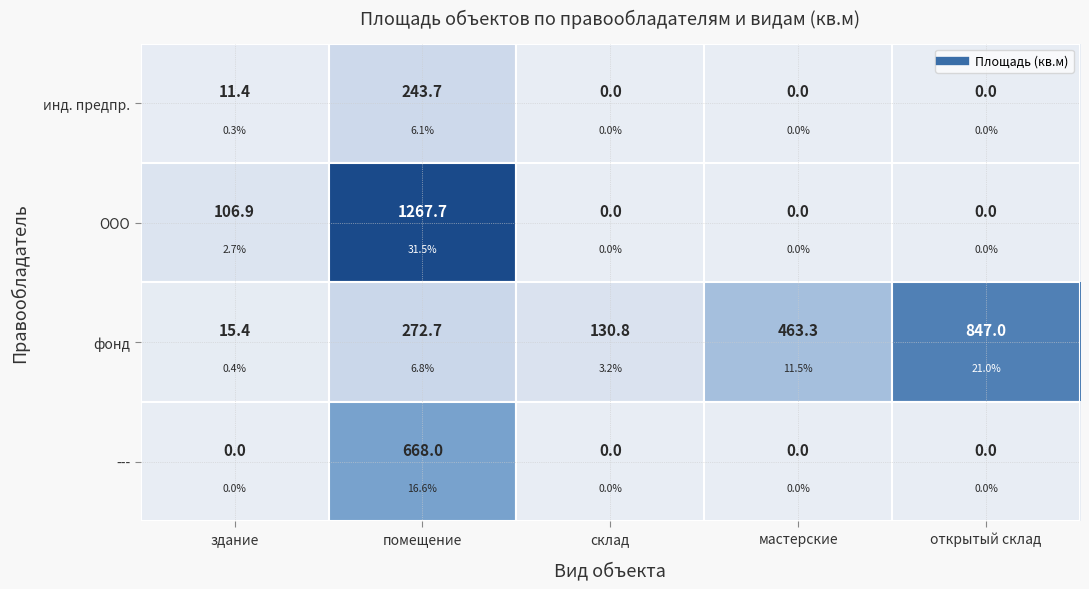

What is the difference between the highest and lowest values at здание?

106.9